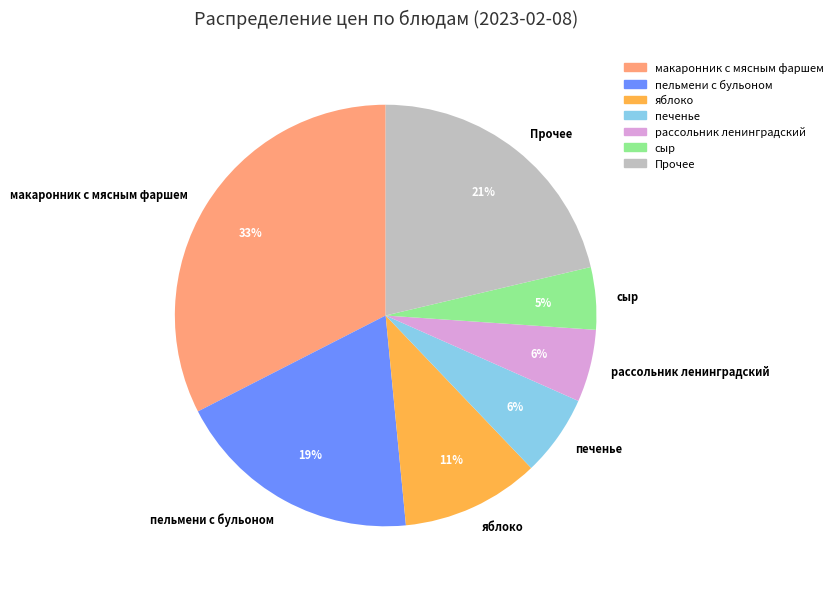

How many slices are in this pie chart?

7